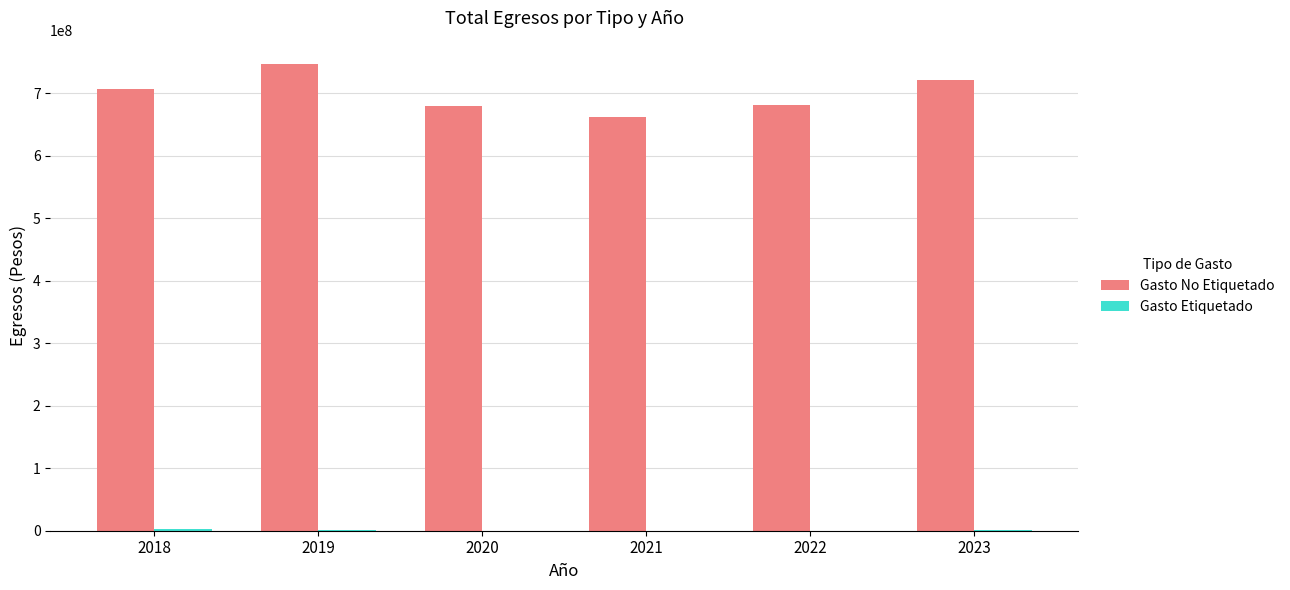

What is the sum of all Gasto No Etiquetado values?

4197028243.2